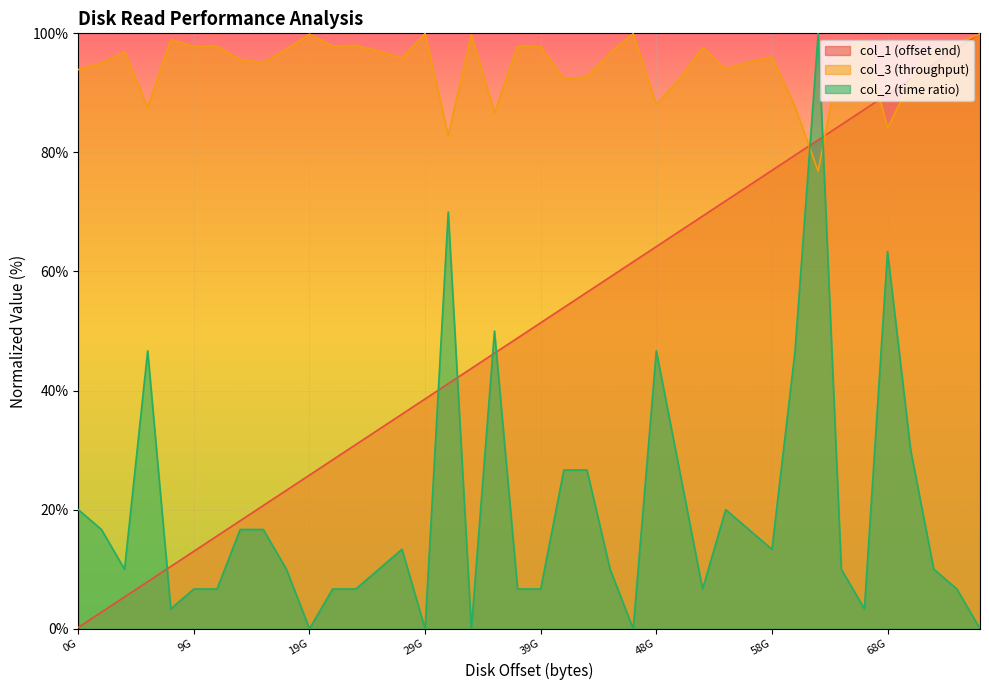

How many series are shown in this chart?

3